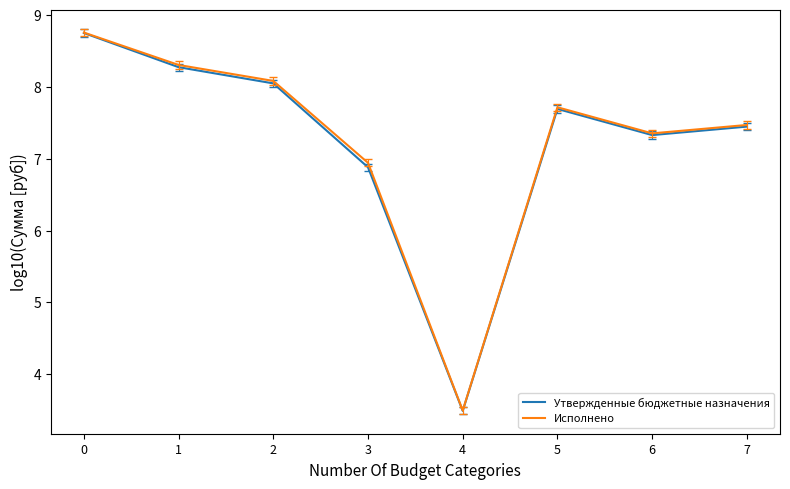

At how many categories does at least one series exceed 6?

7